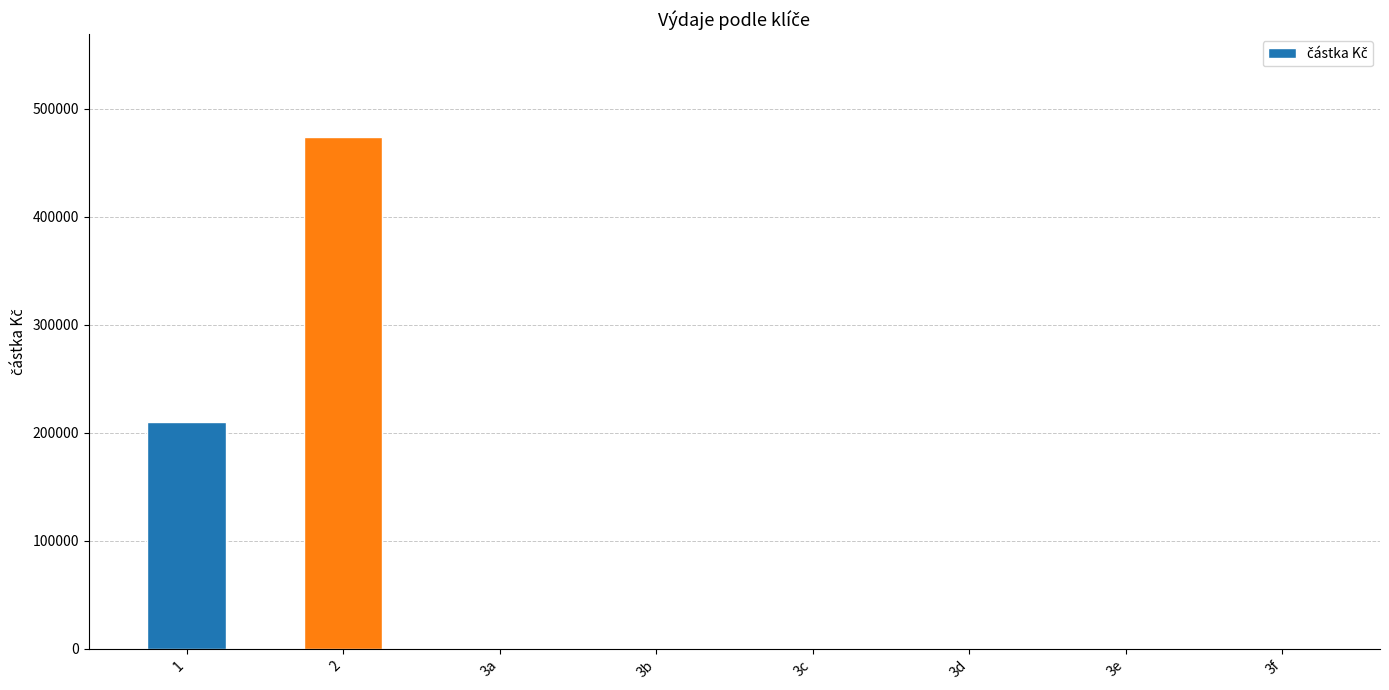

Reading left to right, extract all data points from this chart.

1=209722.0	2=474045.7	3a=0.0	3b=0.0	3c=0.0	3d=0.0	3e=0.0	3f=0.0